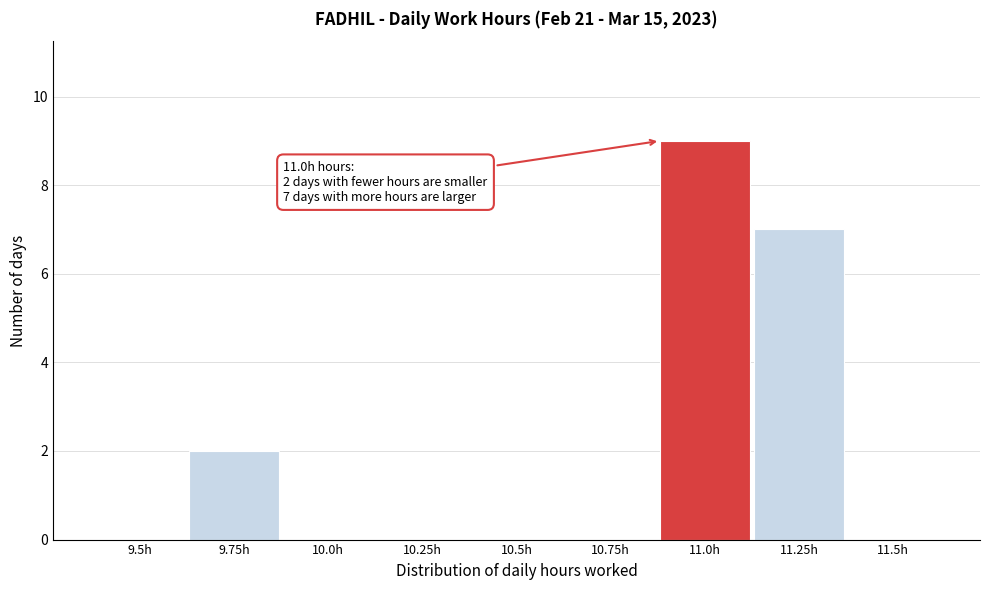

Reading left to right, transcribe all the data shown in this chart.

9.5h=0	9.75h=2	10.0h=0	10.25h=0	10.5h=0	10.75h=0	11.0h=9	11.25h=7	11.5h=0